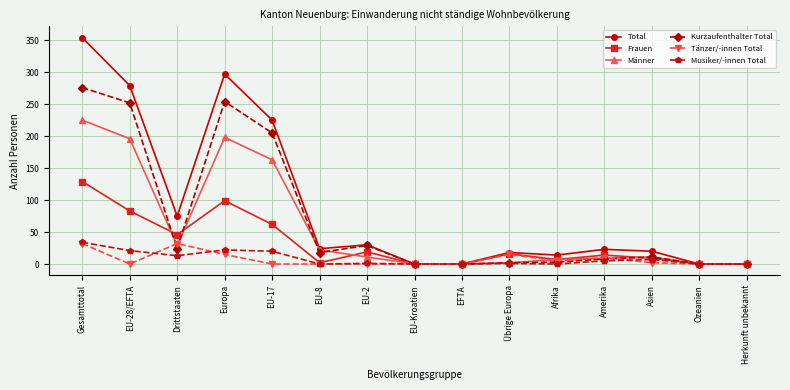

Where is Männer nearest to the value 112?

EU-17